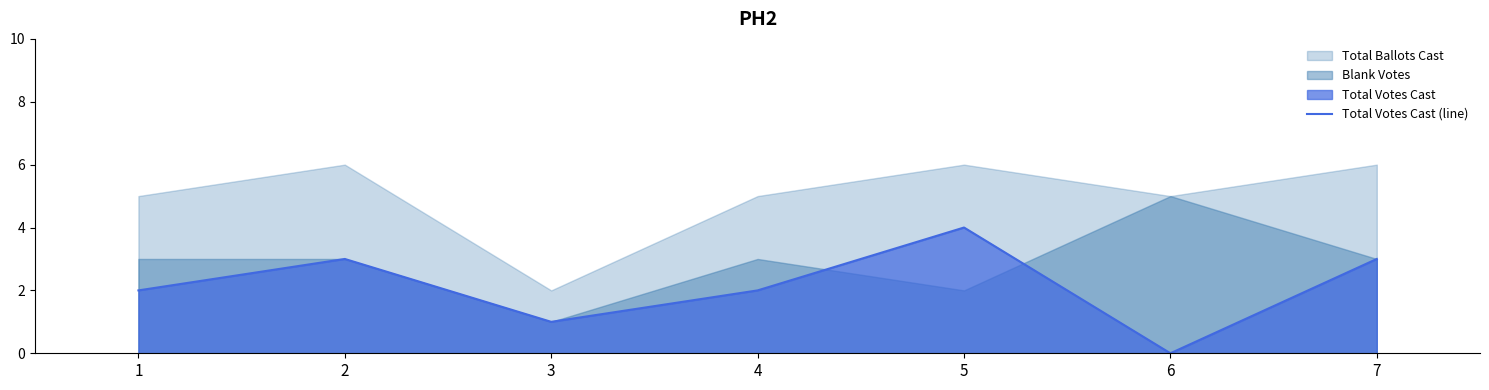

Where is the data nearest to the value 2?

1